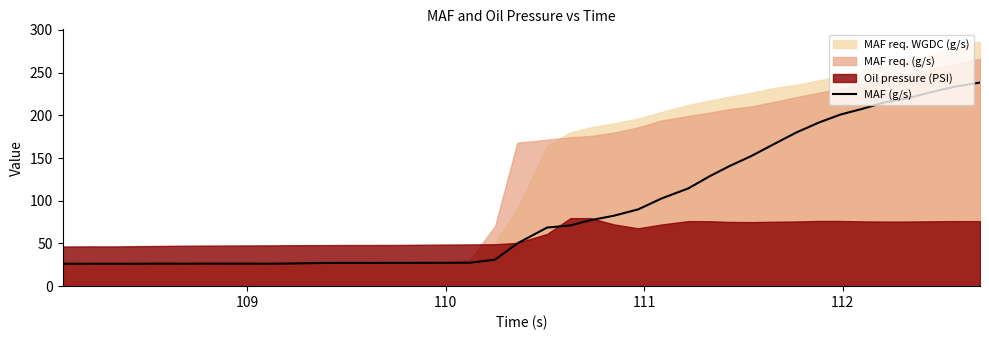

What is the highest value of the MAF (g/s) series?

238.3